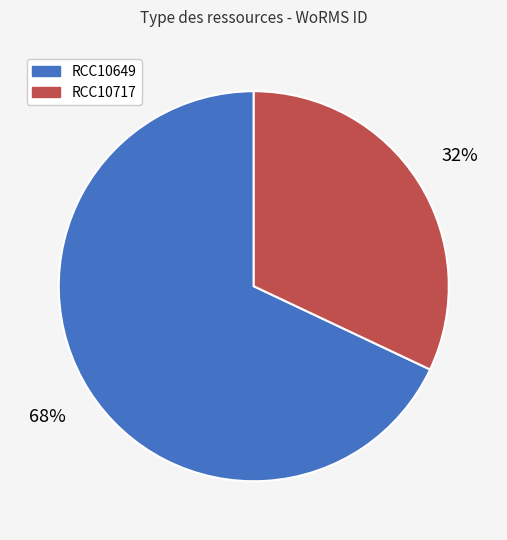

To the nearest percent, what percentage of the pie is RCC10717?

32%